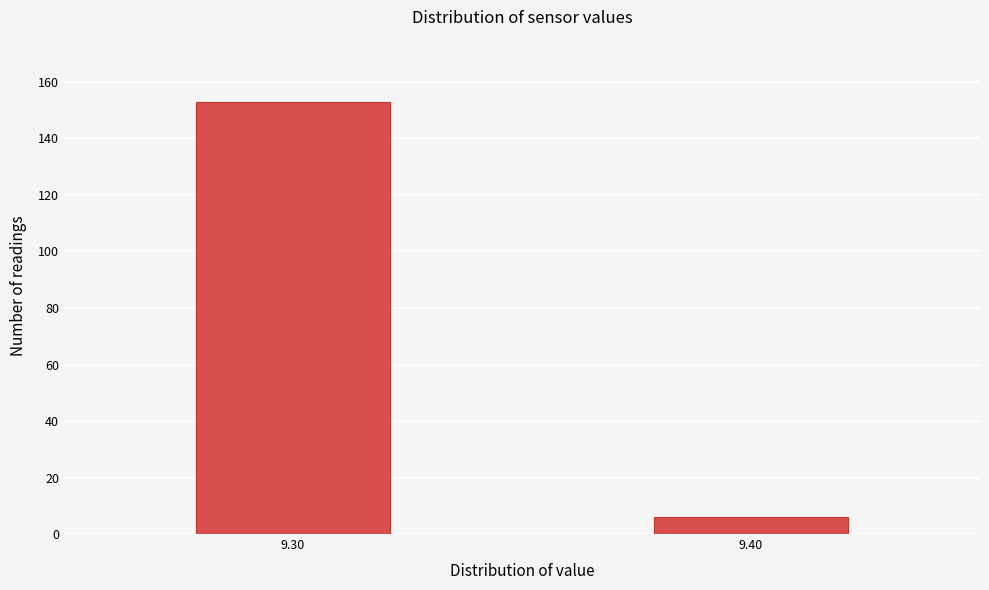

Reading right to left, list all the values displayed in this chart.

9.40=6	9.30=153